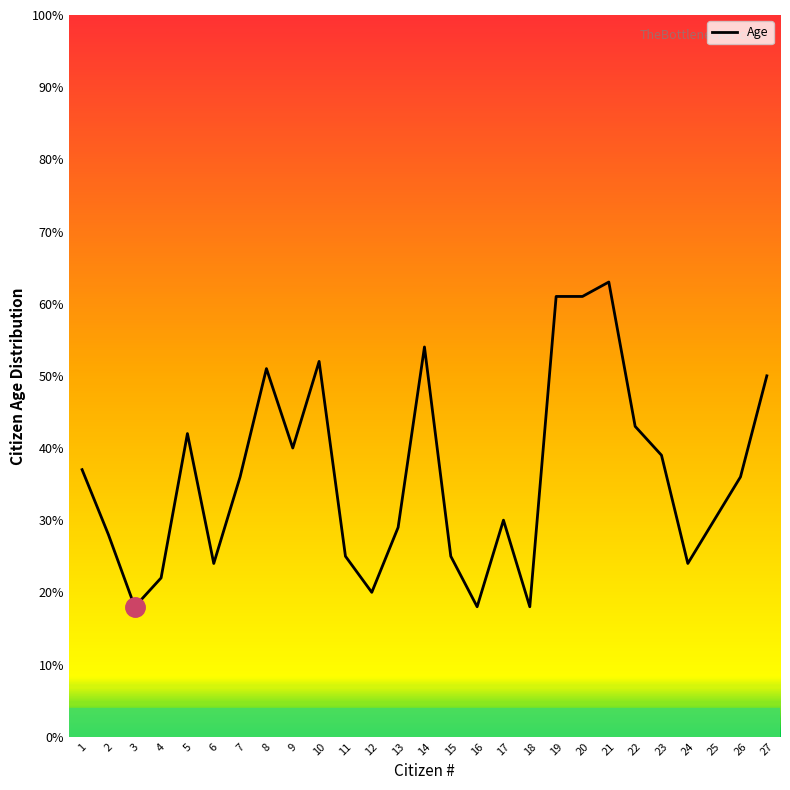

What is the maximum value shown in the chart?

63